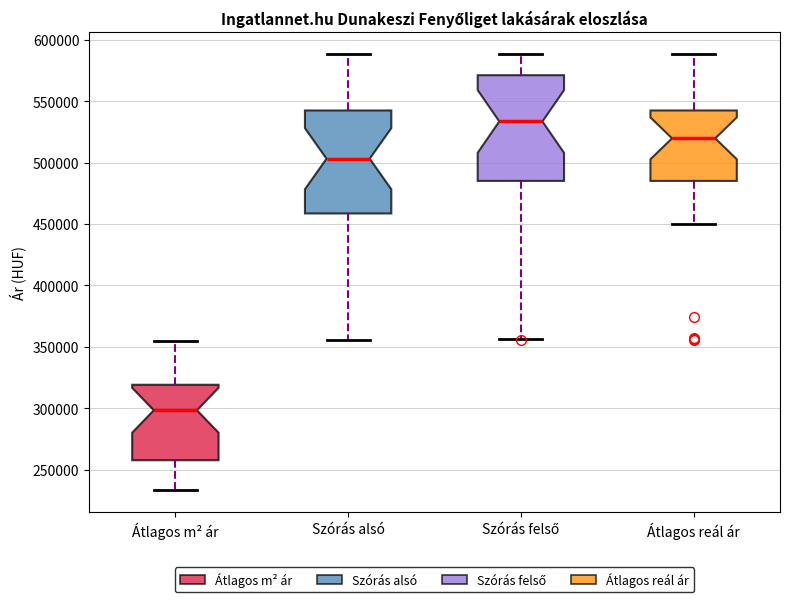

Reading left to right, transcribe this box plot: for each box, give where its median line is, the range the box spans, and where its two whiskers end, as read against the y-axis. The values are not printed on the chart, so give them approximately, as read against the axis.

Átlagos m² ár: median 300000, box 260000 to 320000, whiskers 235000 to 355000
Szórás alsó: median 505000, box 460000 to 540000, whiskers 355000 to 590000
Szórás felső: median 535000, box 485000 to 570000, whiskers 355000 to 590000
Átlagos reál ár: median 520000, box 485000 to 540000, whiskers 450000 to 590000